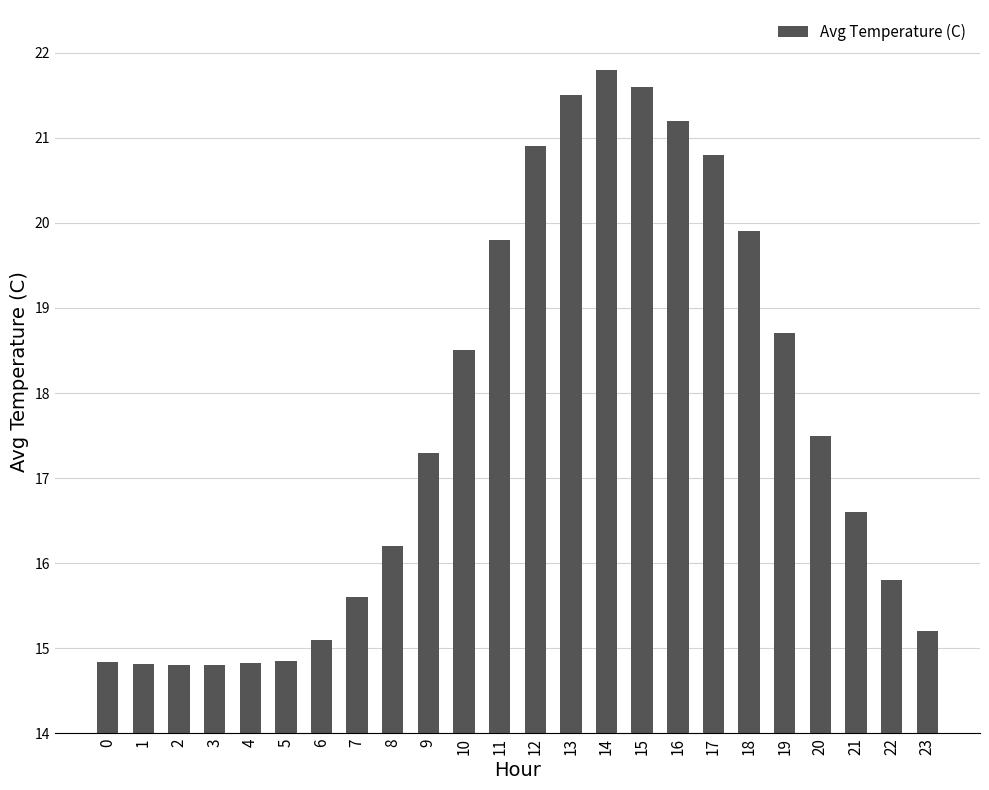

What is the difference between the values at 4 and 22?

1.0